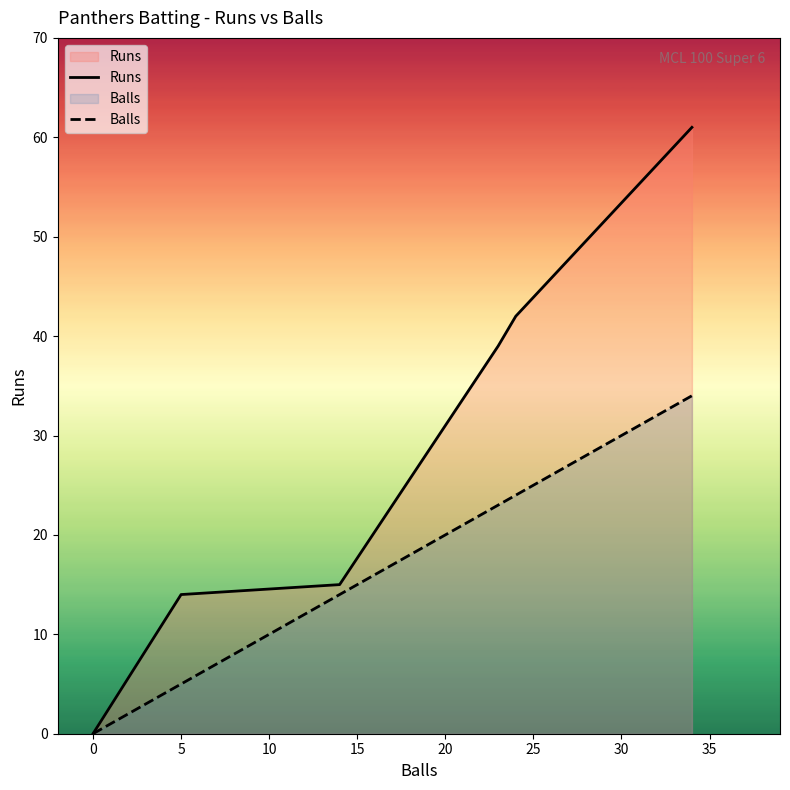

Rank the series at 0 from highest to lowest value.

Runs, Balls